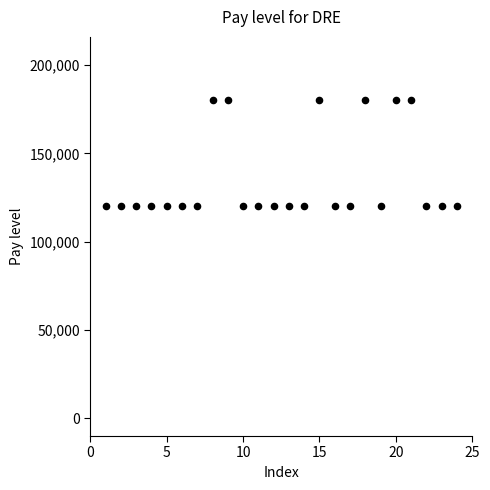

What is the range of X values (max minus min)?

23